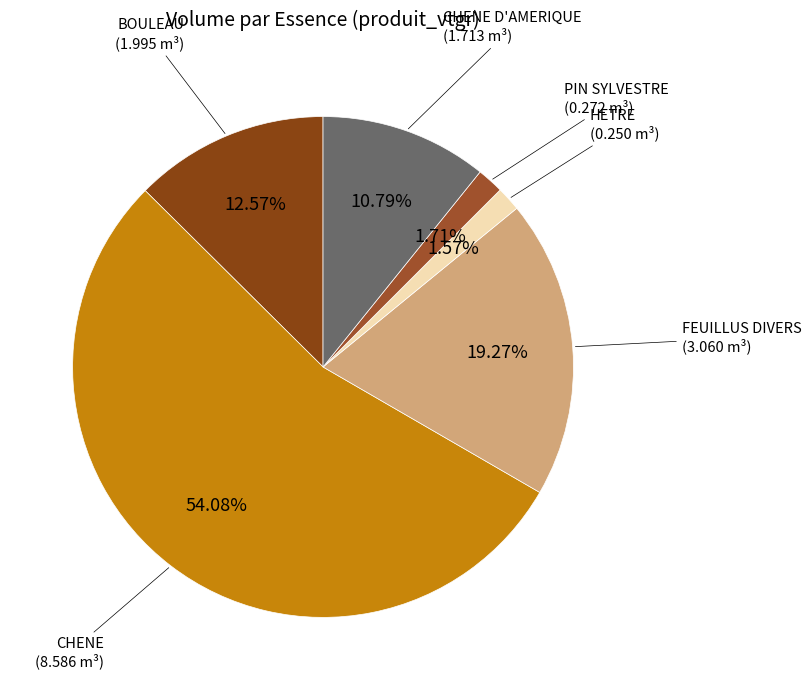

Which category has the biggest portion of the pie?

CHENE